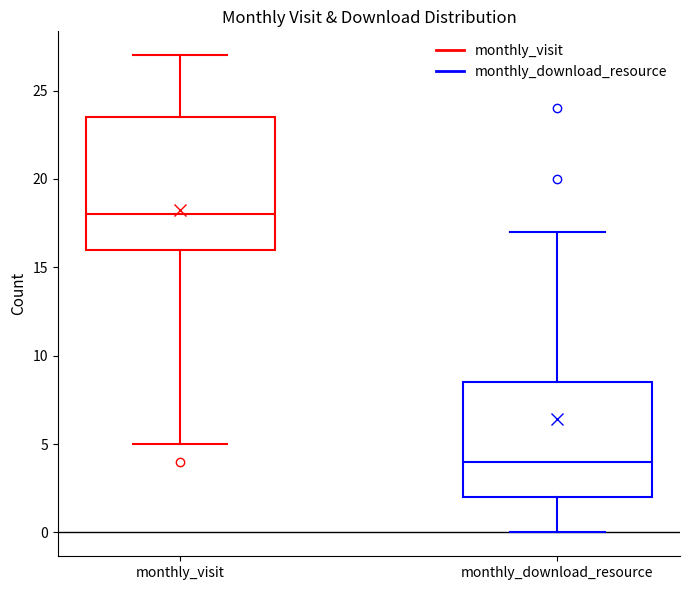

Reading left to right, transcribe this box plot: for each box, give where its median line is, the range the box spans, and where its two whiskers end, as read against the y-axis. The values are not printed on the chart, so give them approximately, as read against the axis.

monthly_visit: median 18.0, box 16.0 to 23.5, whiskers 5.0 to 27.0
monthly_download_resource: median 4.0, box 2.0 to 8.5, whiskers 0.0 to 17.0